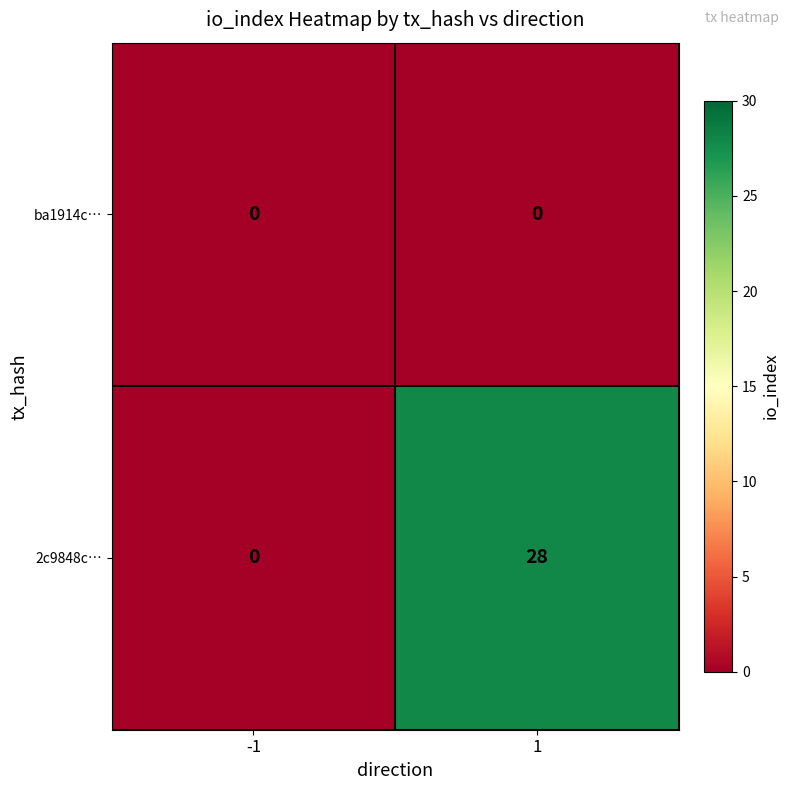

Which series has the widest spread of values?

2c9848c…